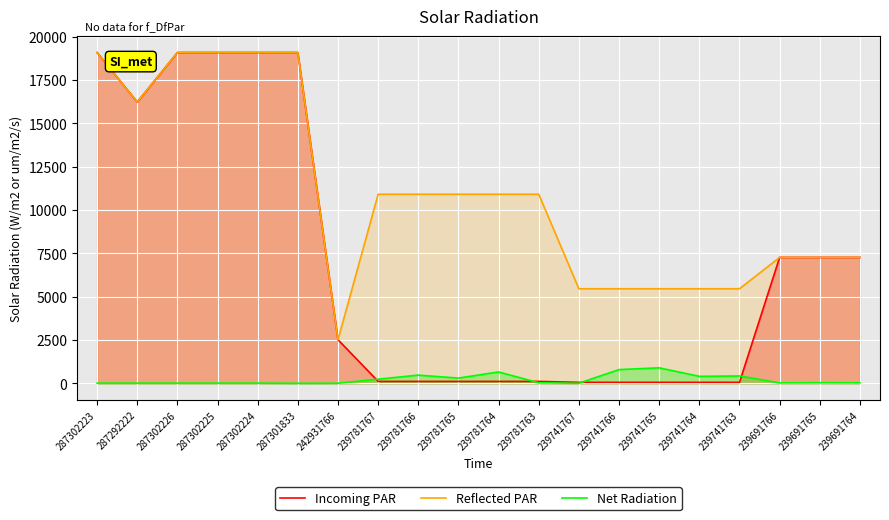

What is the sum of the Incoming PAR values at 239741766 and 287292222?

16276.4